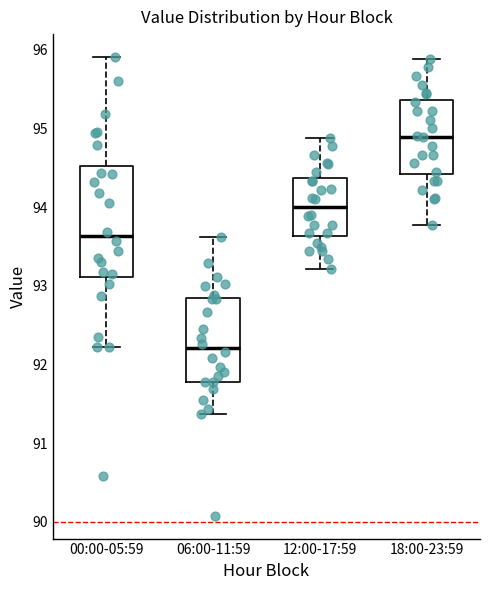

Reading left to right, transcribe this box plot: for each box, give where its median line is, the range the box spans, and where its two whiskers end, as read against the y-axis. The values are not printed on the chart, so give them approximately, as read against the axis.

00:00-05:59: median 93.6, box 93.1 to 94.5, whiskers 92.2 to 95.9
06:00-11:59: median 92.2, box 91.8 to 92.8, whiskers 91.4 to 93.6
12:00-17:59: median 94.0, box 93.6 to 94.4, whiskers 93.2 to 94.9
18:00-23:59: median 94.9, box 94.4 to 95.4, whiskers 93.8 to 95.9